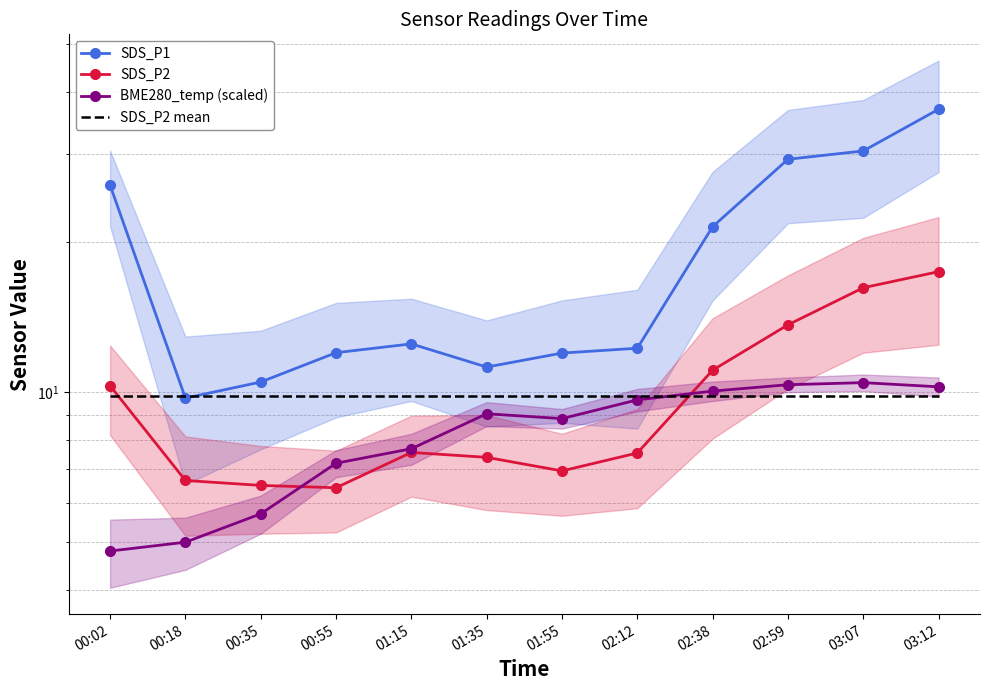

At which category is the sum across all series the highest?

03:12